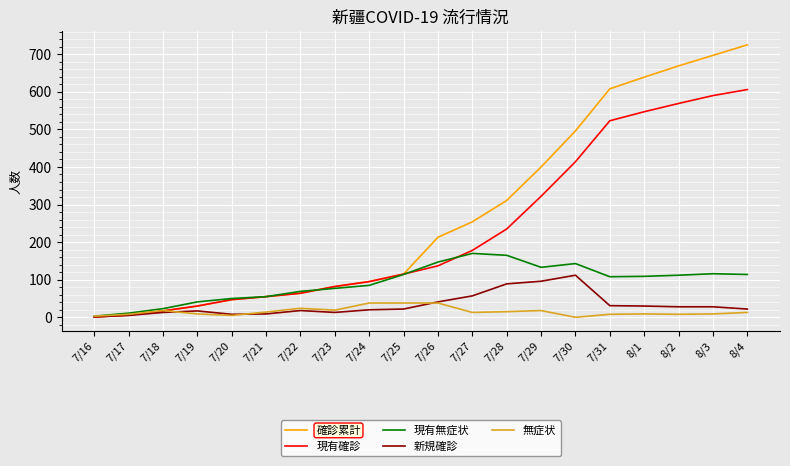

Does the chart display data point markers on the line(s)?

No